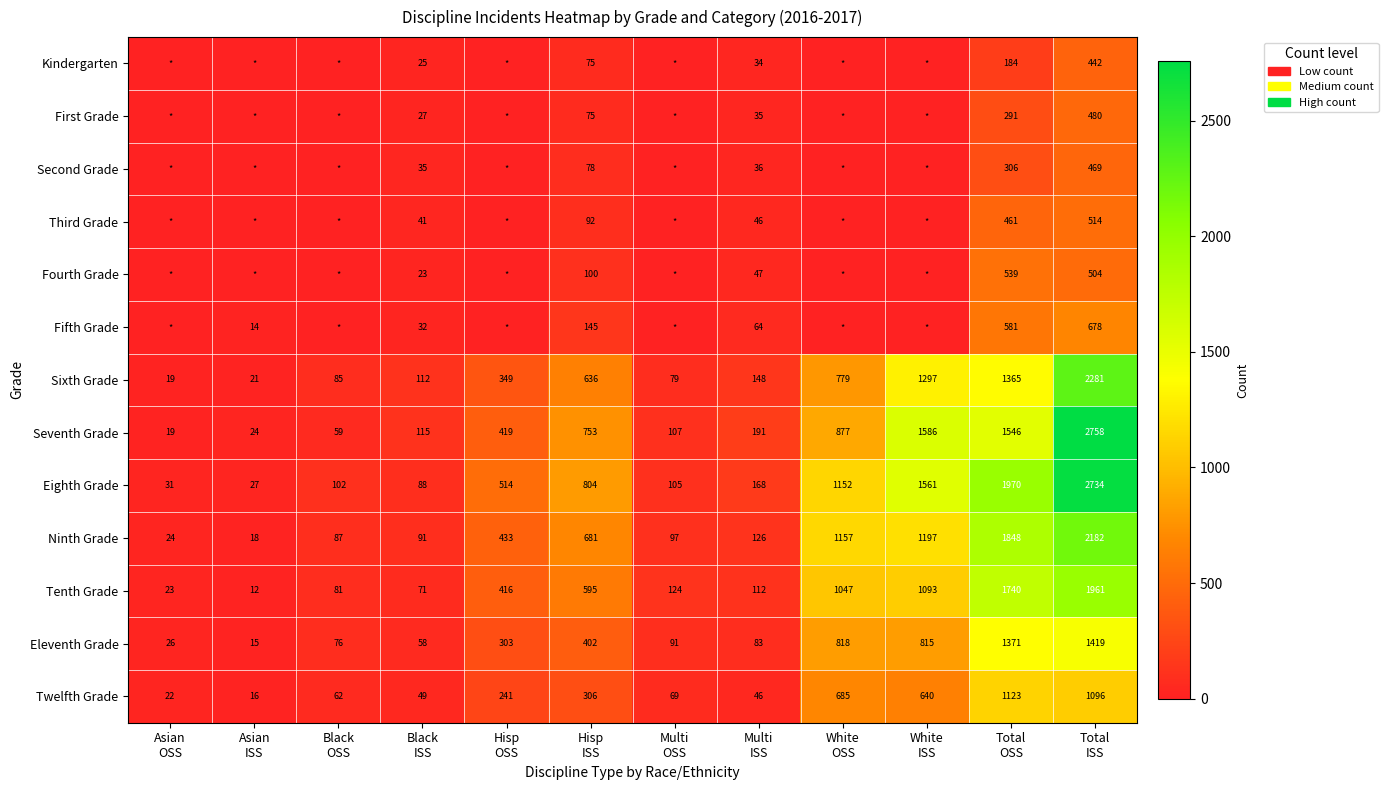

What is the difference between the maximum and minimum values in the Eleventh Grade series?

1404